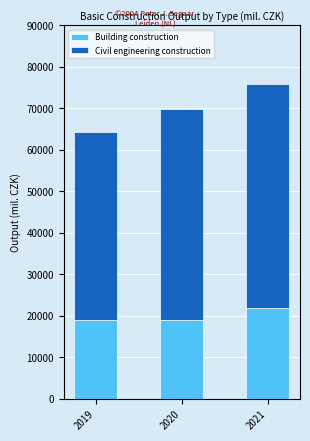

True or false: Building construction has a value of 28635 at 2019.

False